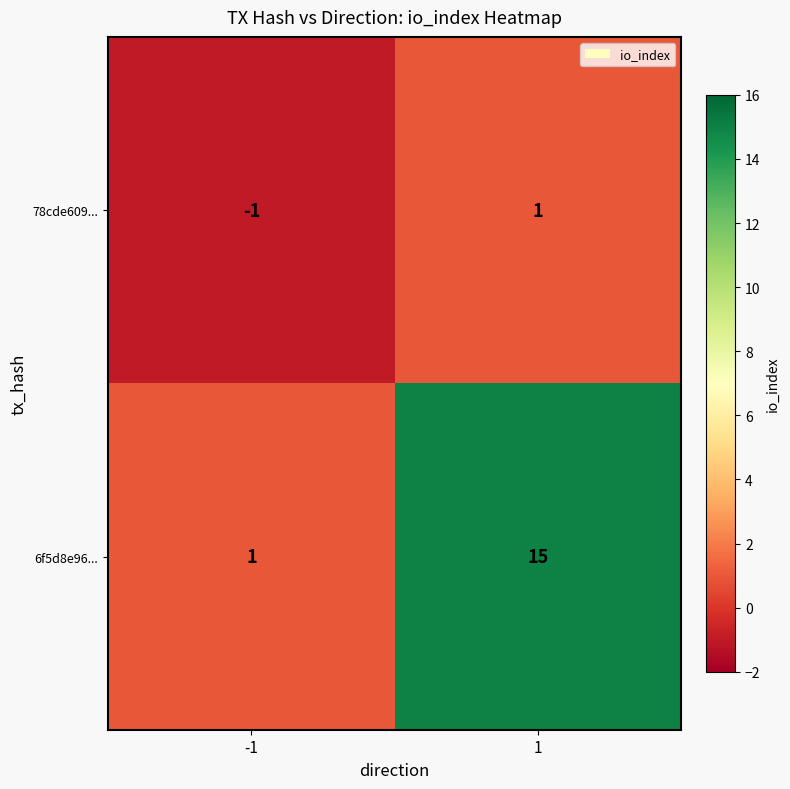

Between 1 and -1, which is larger?

1